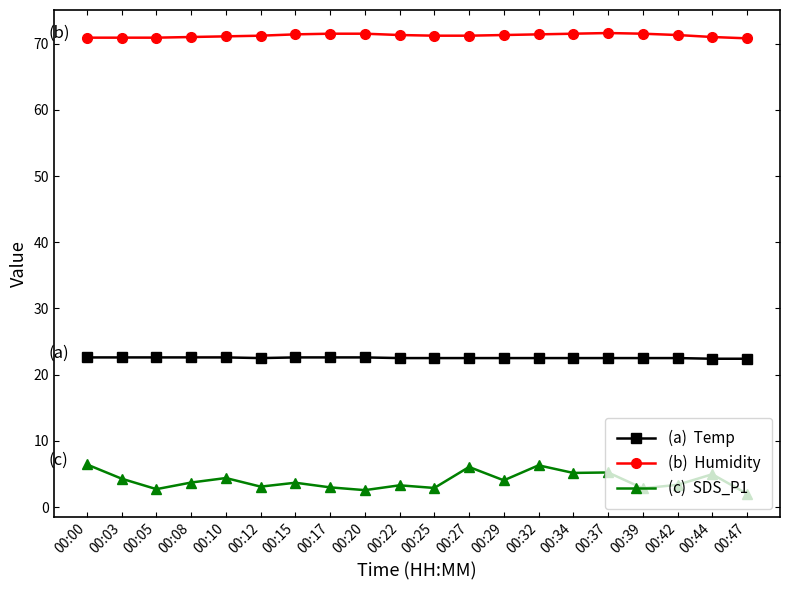

What is the maximum value shown in the chart?

71.6